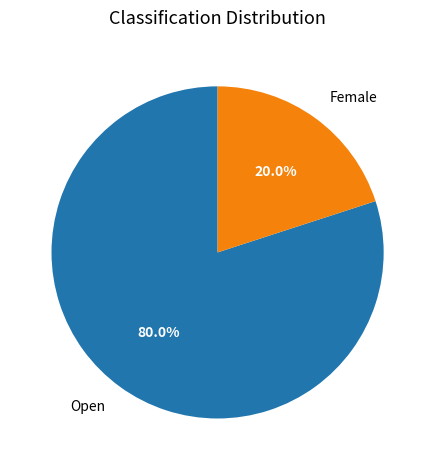

Is the sum of Female and Open greater than half?

Yes